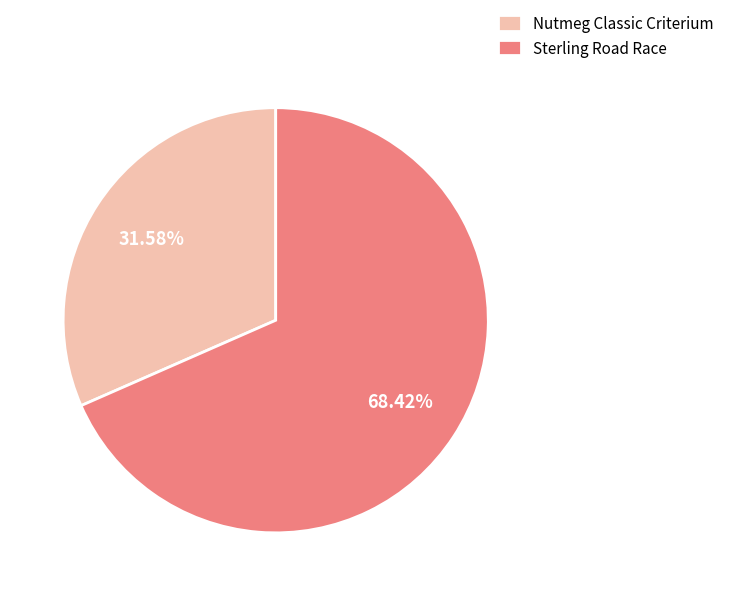

The Nutmeg Classic Criterium slice represents 32% of the pie. True or false?

True